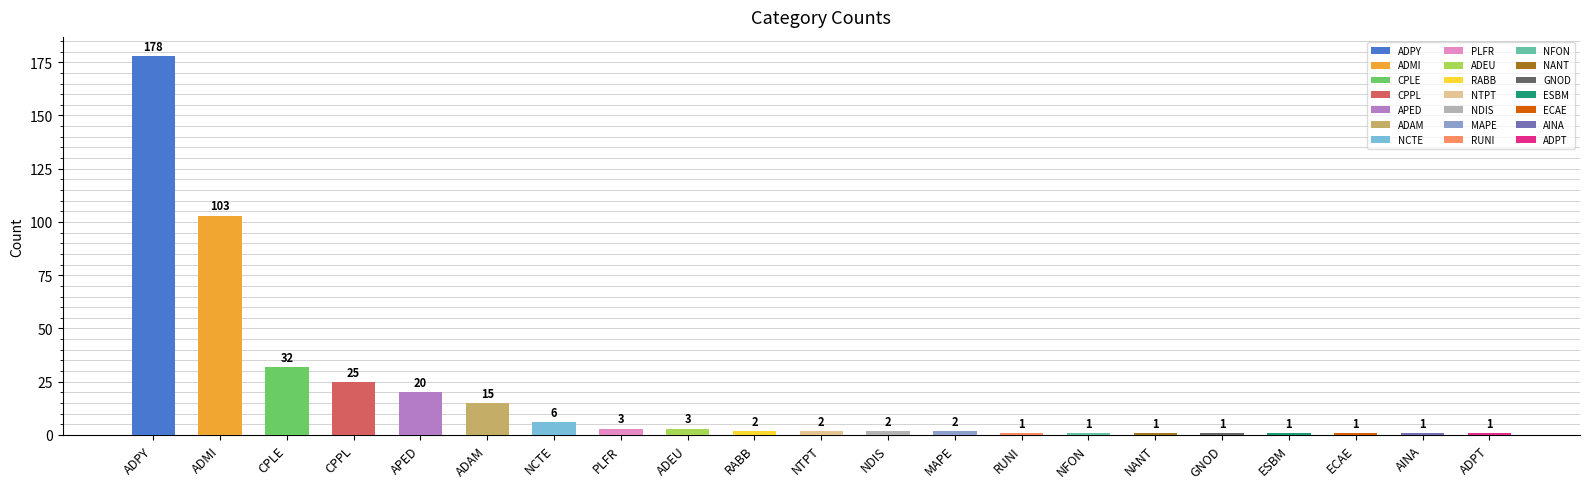

Which label corresponds to the largest value in the chart?

ADPY